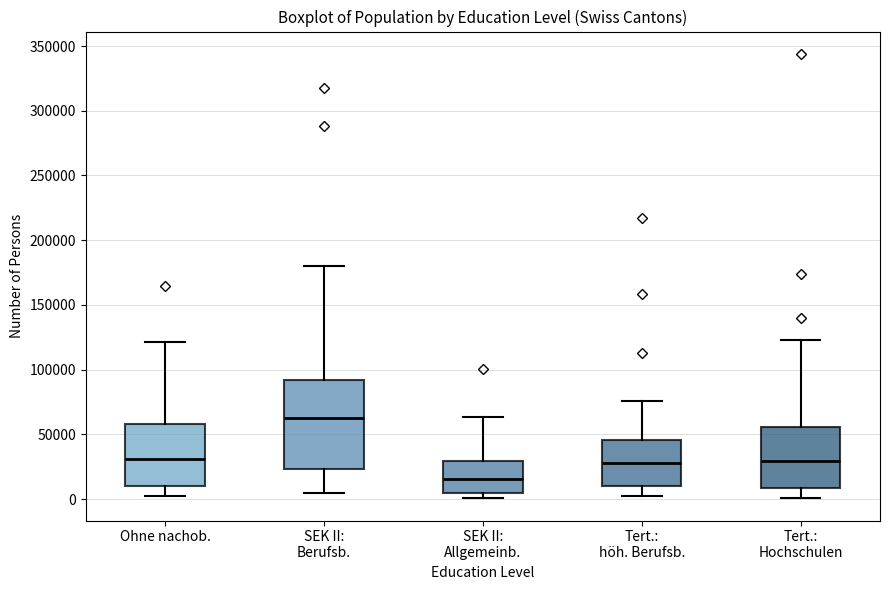

Comparing the boxes themselves (not the whiskers), which one is the tallest?

SEK II: Berufsb.